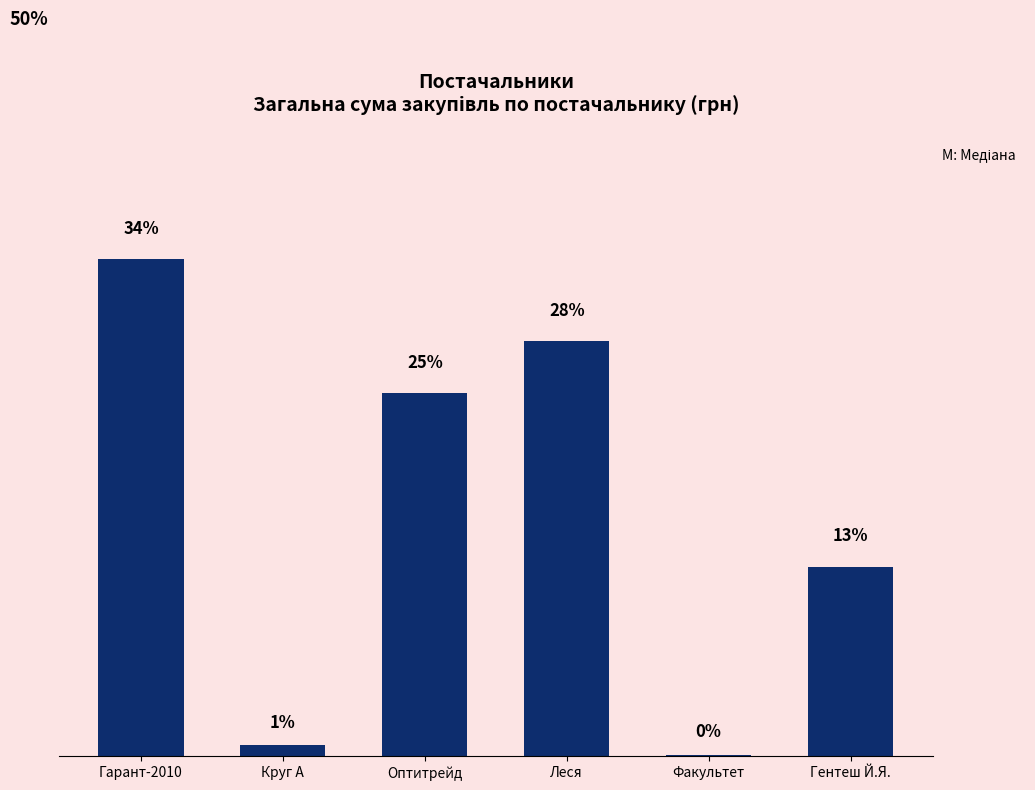

Reading left to right, what are all the values shown in this chart?

33.7	0.7	24.6	28.1	0.1	12.8